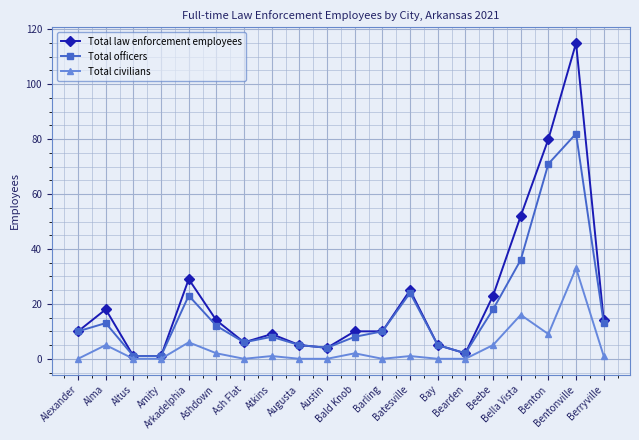

How many lines are shown in the chart?

3